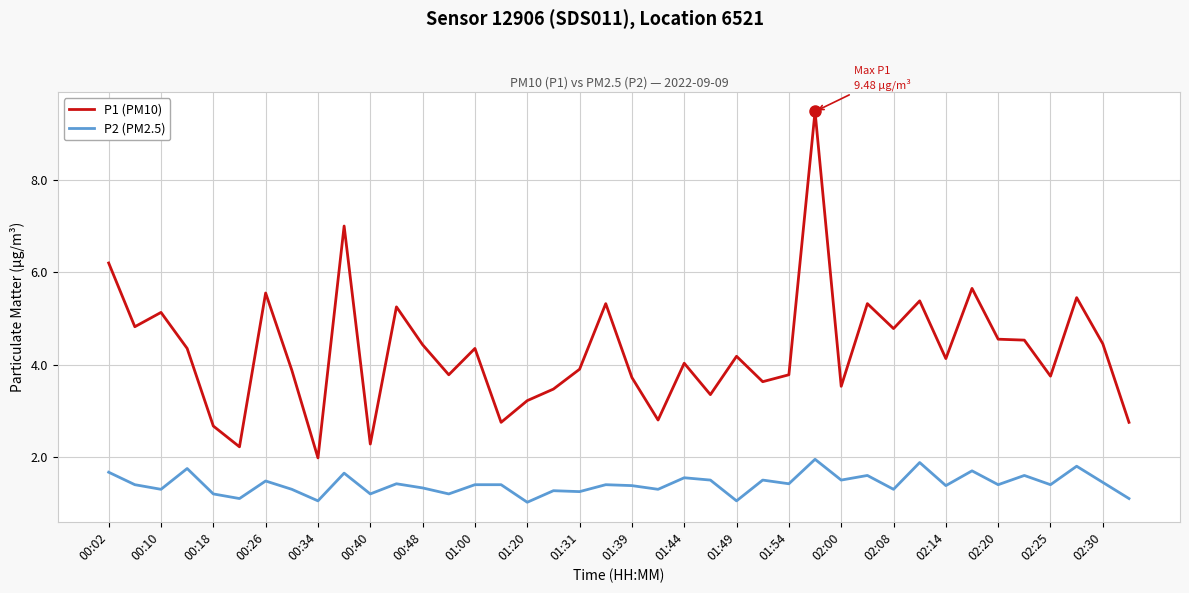

What is the sum of all P1 (PM10) values?

171.8